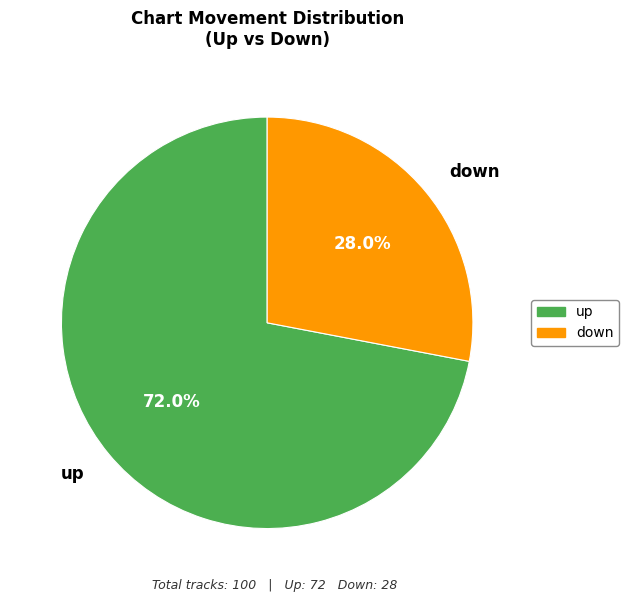

Does up represent more than half of the total?

Yes